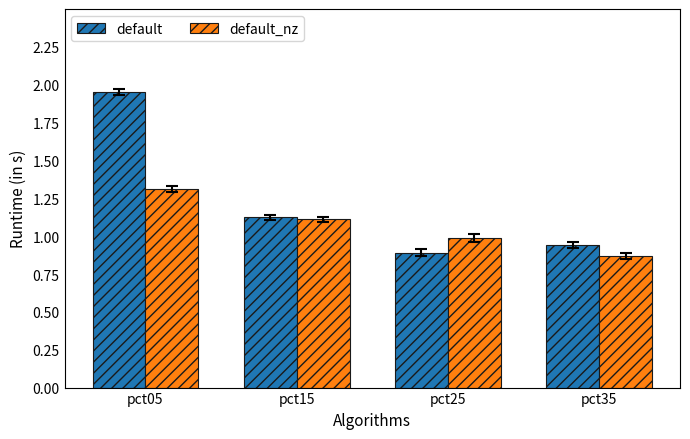

What is the sum of the default_nz values at pct25 and pct15?

2.1